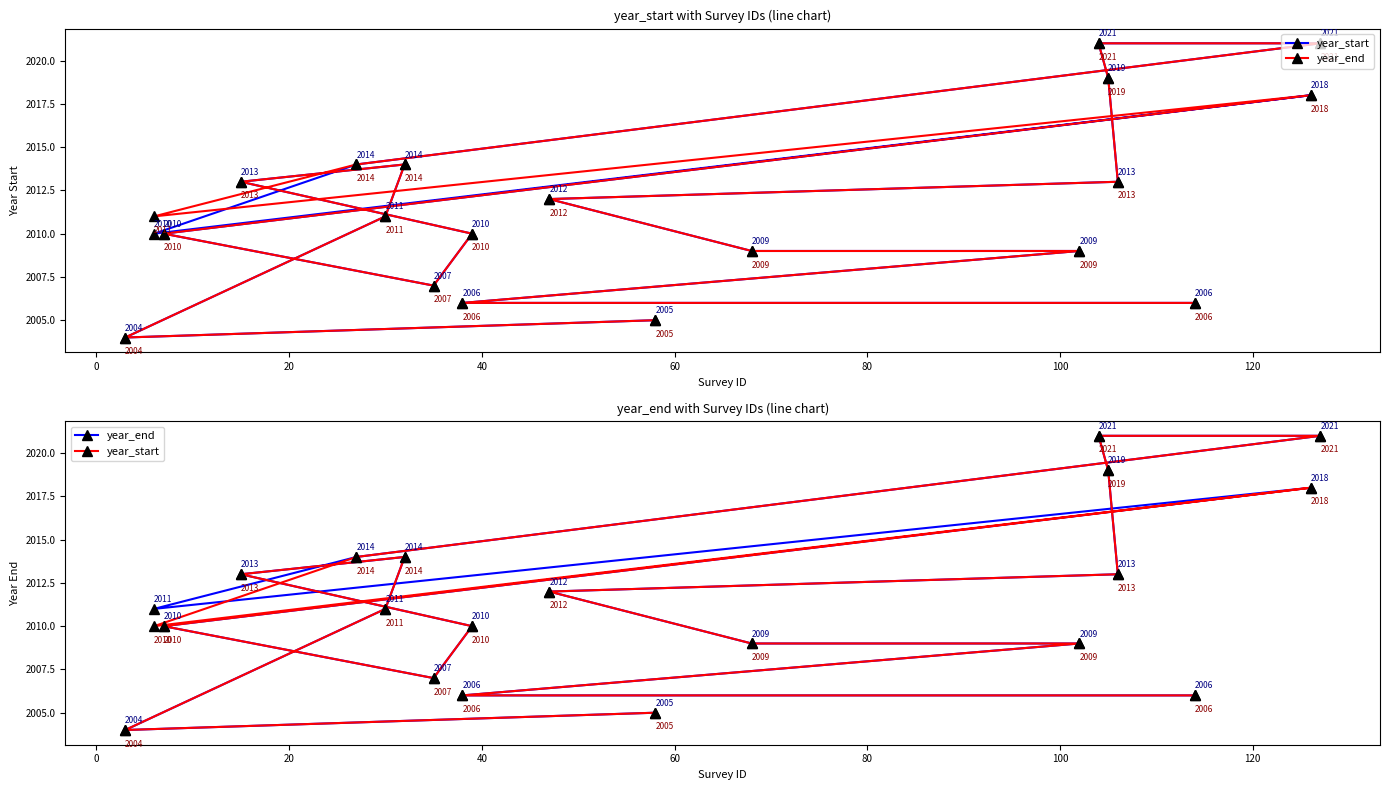

How many data points in year_end are less than 2011?

9